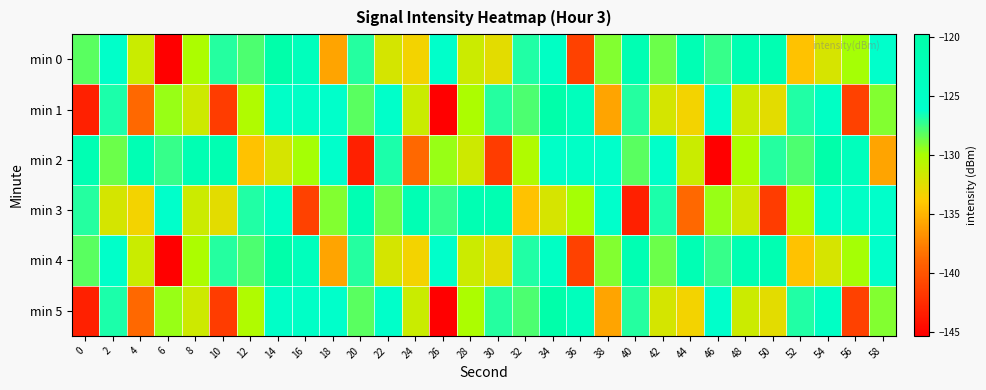

Between 18 and 44, which is larger?

44